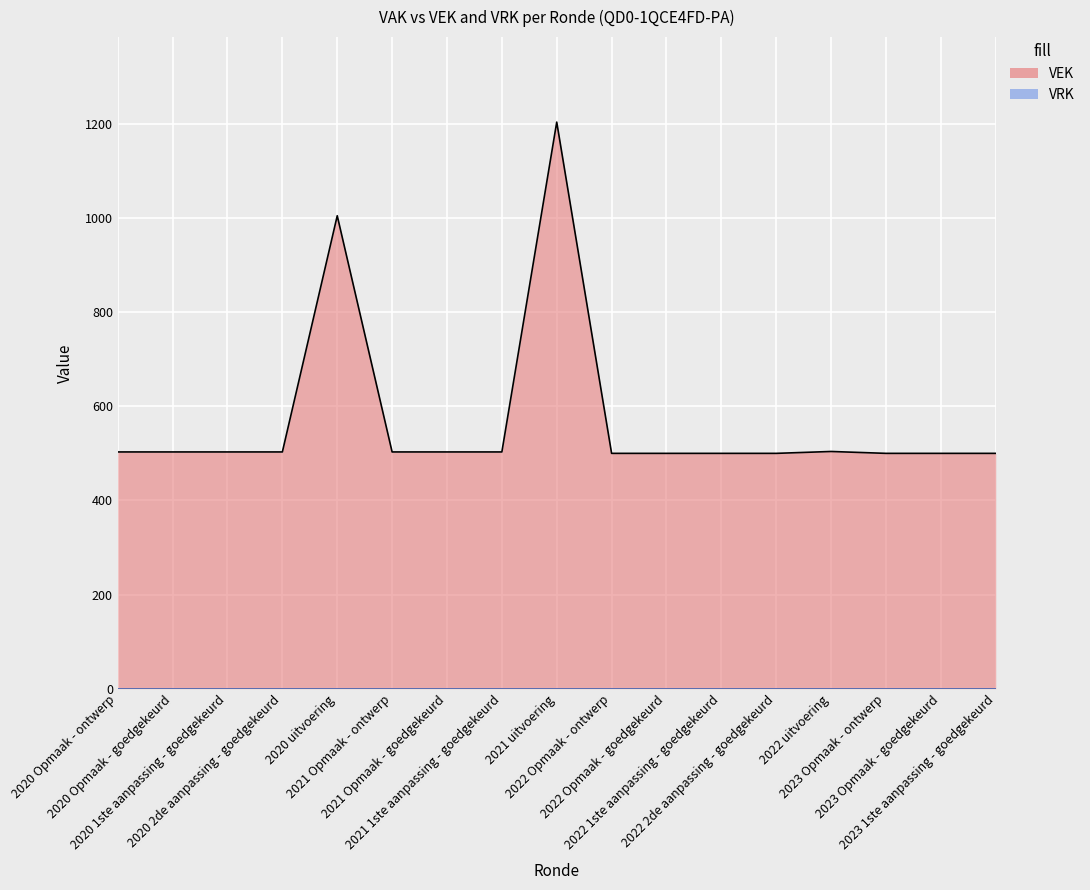

Where is the first local maximum?

2020 uitvoering